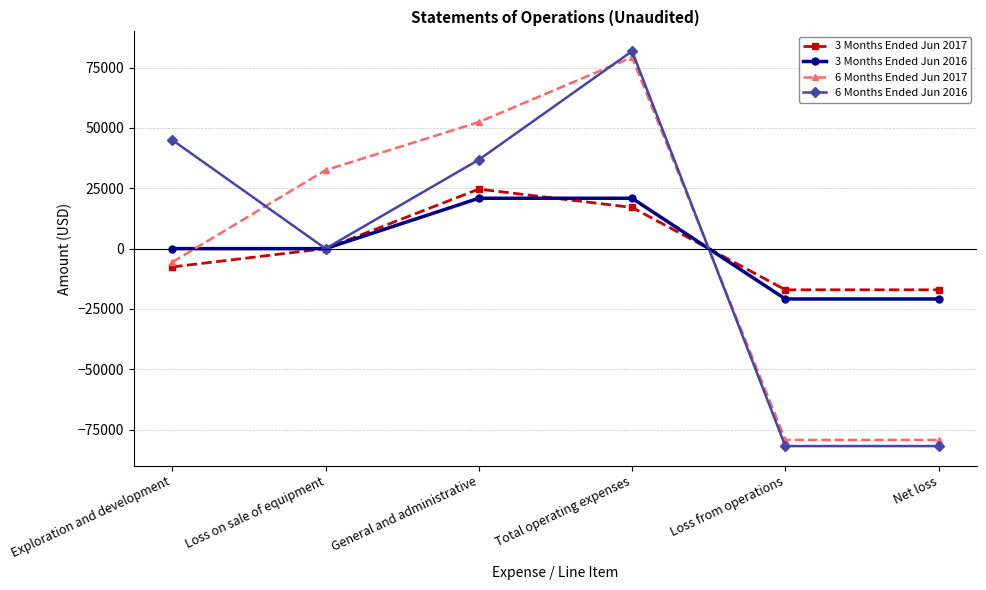

What is the total value across all series at Net loss?

-199018